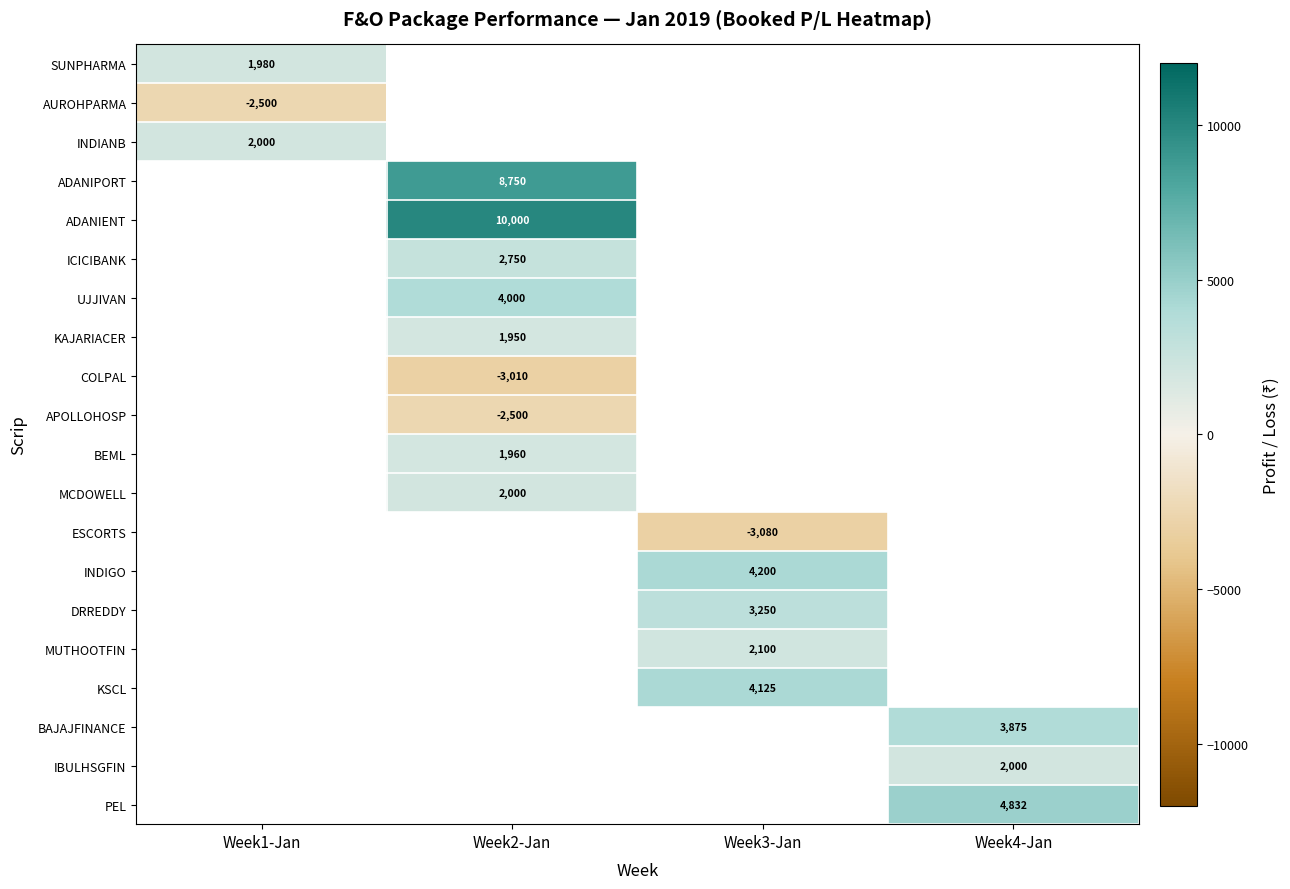

At how many categories does at least one series exceed 4443?

2